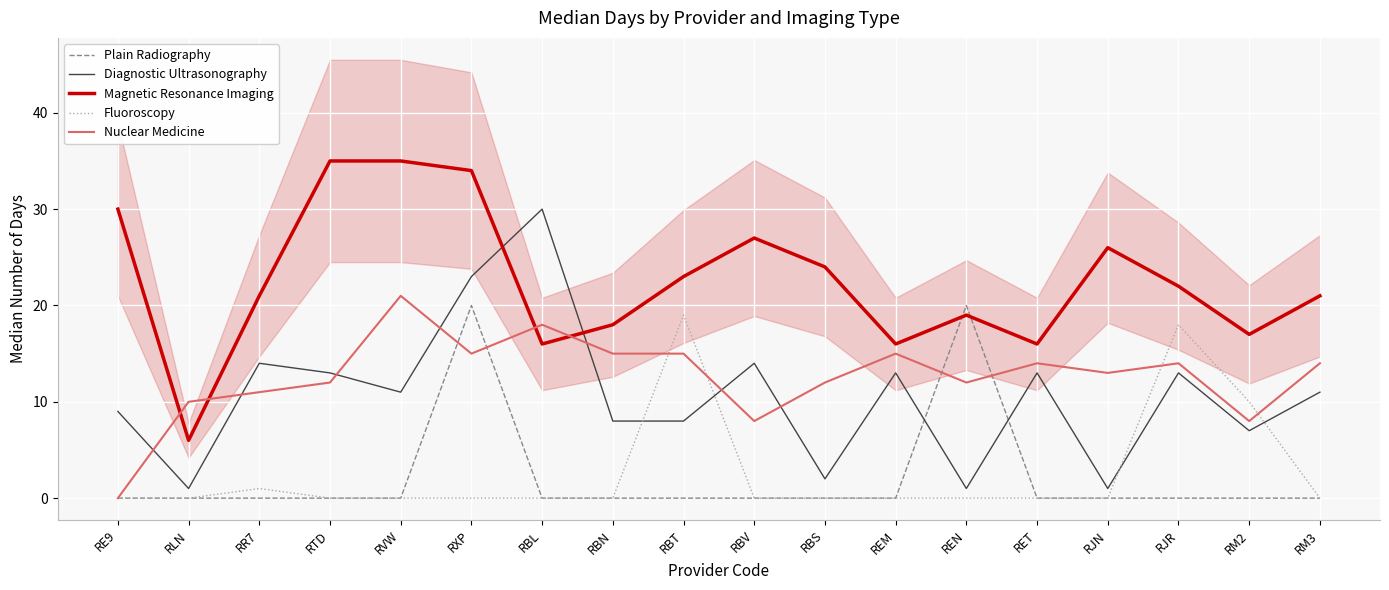

What is the maximum value shown in the chart?

35